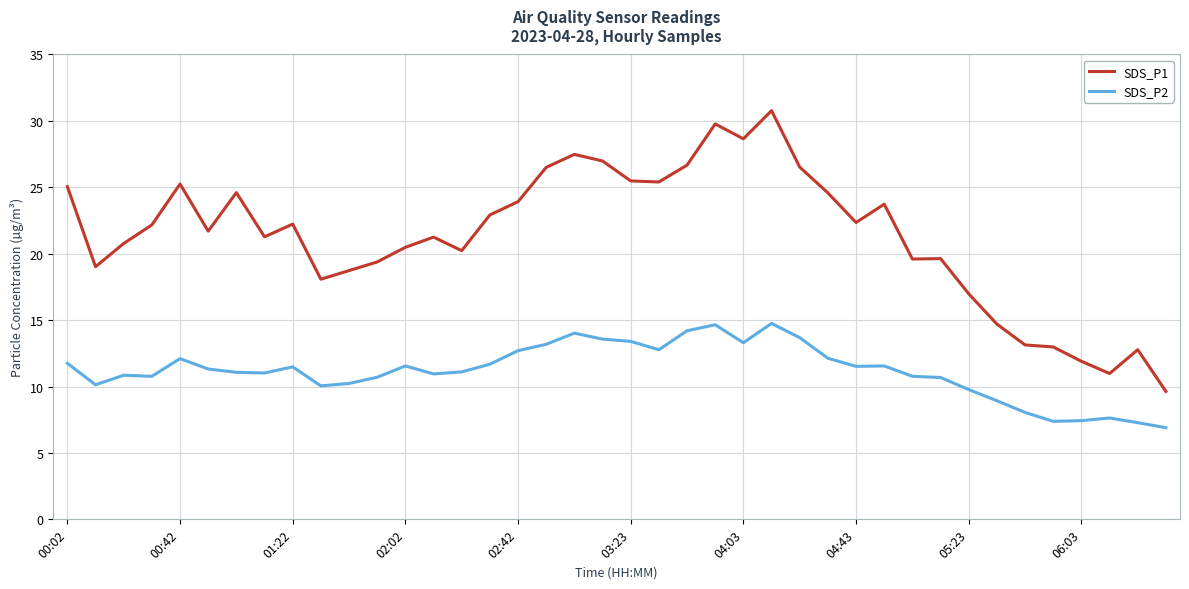

Rank the series by their average value, from highest to lowest.

SDS_P1, SDS_P2